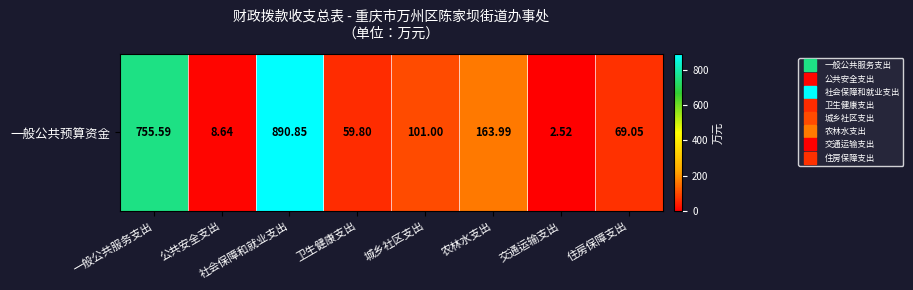

What is the ratio of the value at 住房保障支出 to the value at 一般公共服务支出?

0.1